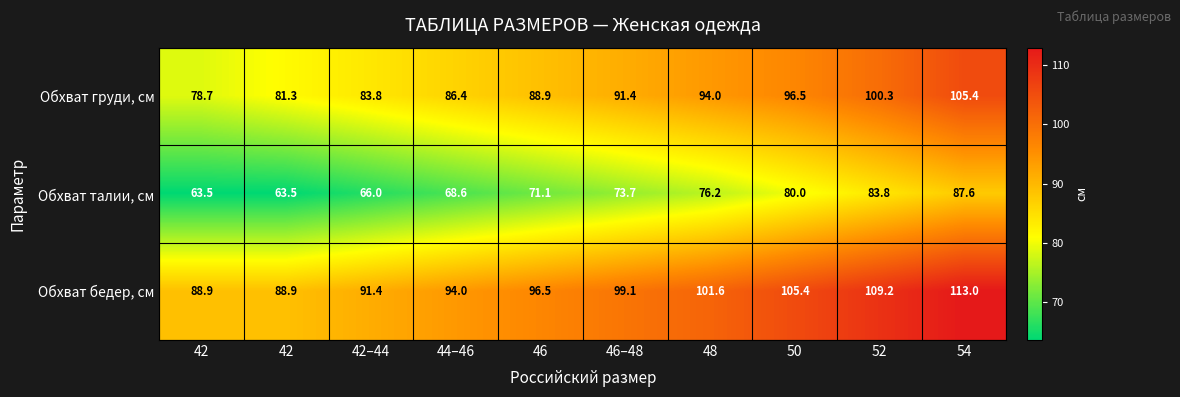

Rank the series by their average value, from highest to lowest.

Обхват бедер, см, Обхват груди, см, Обхват талии, см